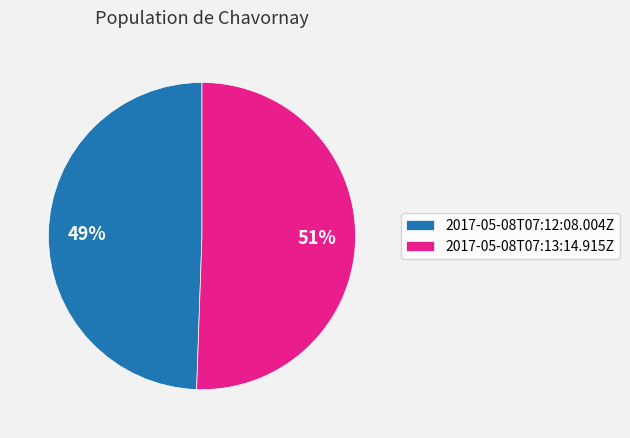

Approximately how many times larger is the value at 2017-05-08T07:12:08.004Z compared to 2017-05-08T07:13:14.915Z?

1.0